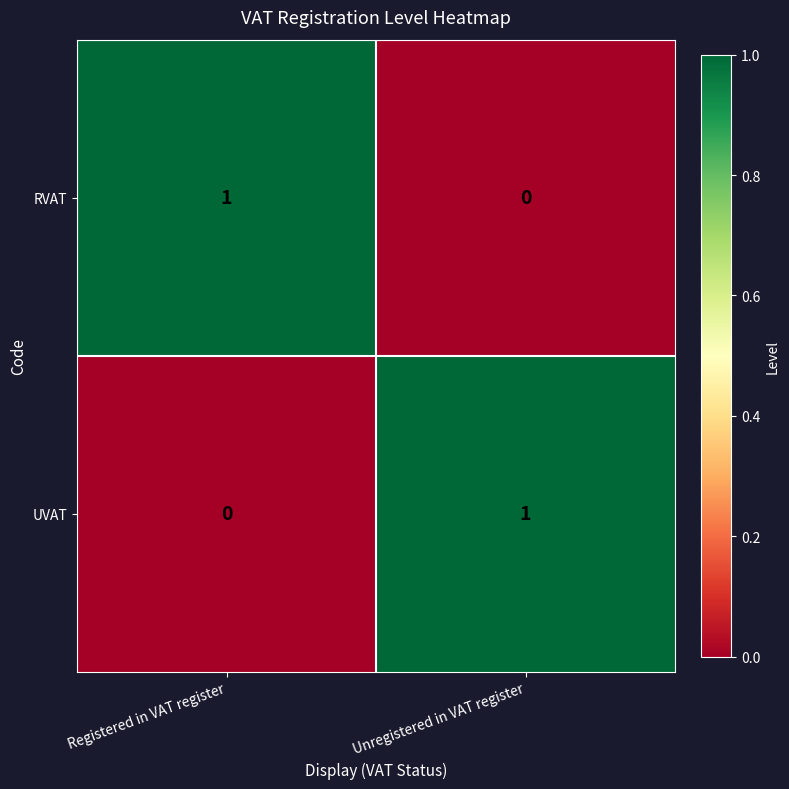

Is the value of UVAT at Unregistered in VAT register greater than the value of RVAT at Unregistered in VAT register?

Yes